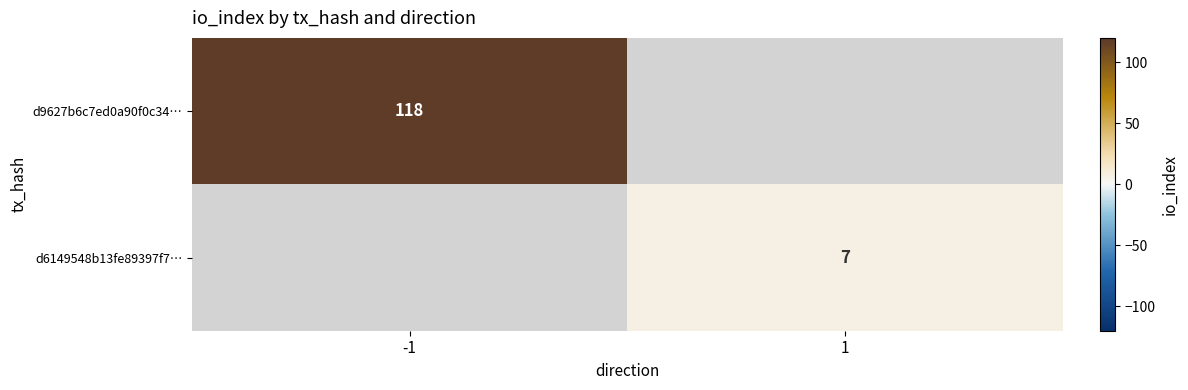

Is it true that d9627b6c7ed0a90f0c34… equals 193 at -1?

False